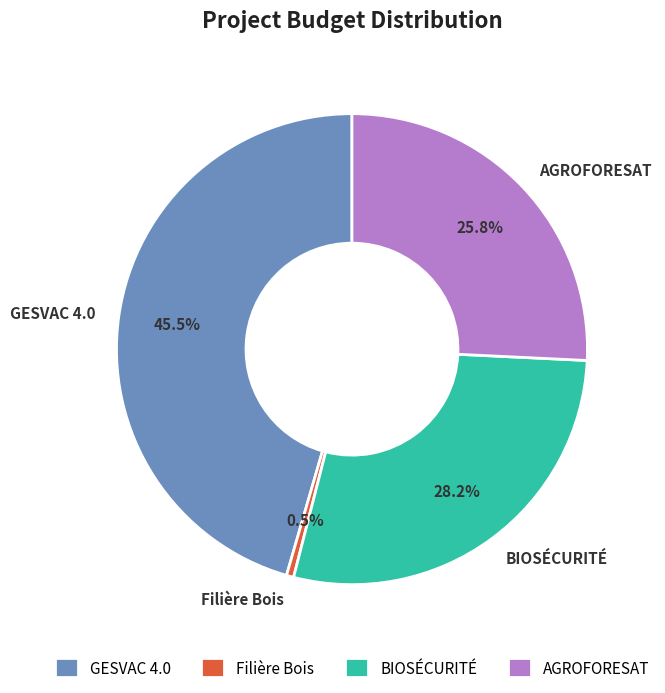

How many segments does this pie chart have?

4